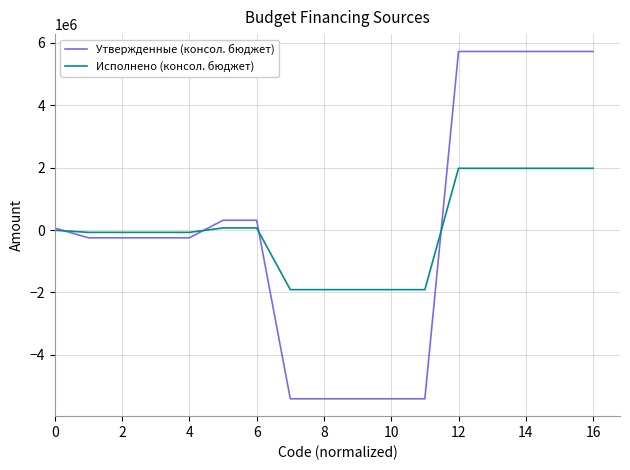

Which series has the widest spread of values?

Утвержденные (консол. бюджет)